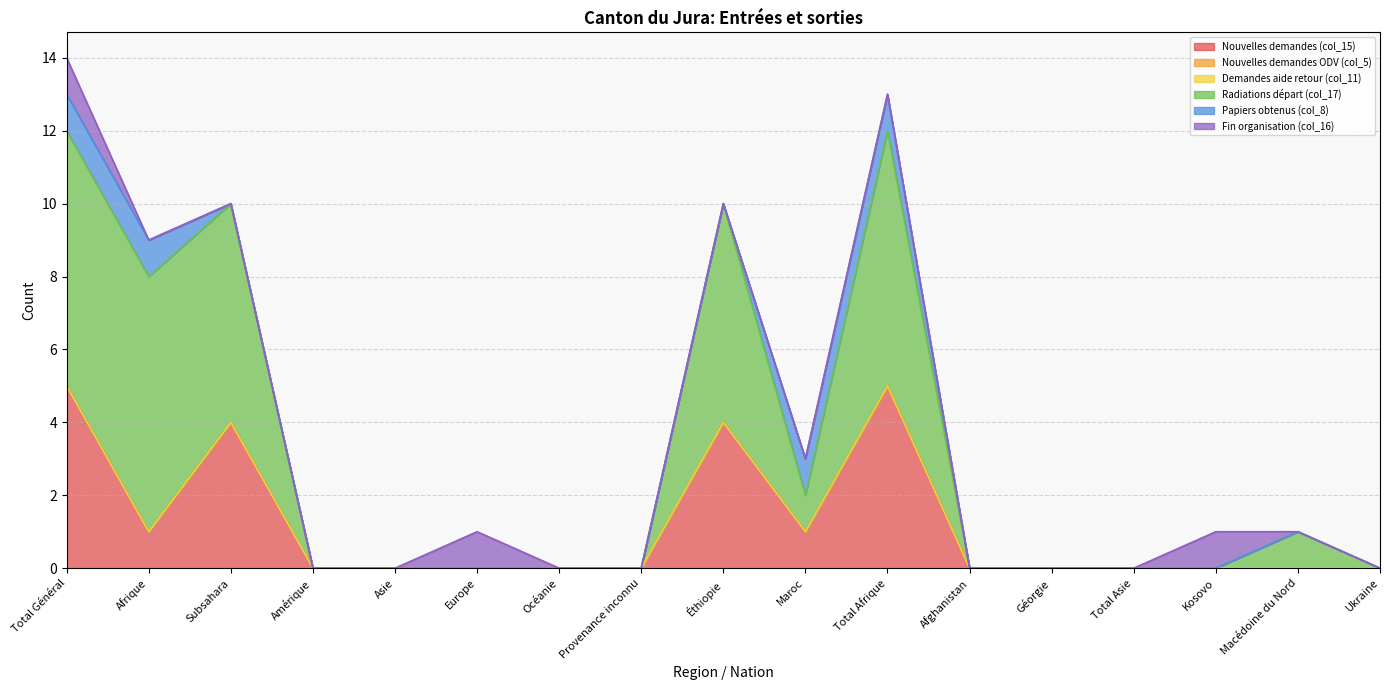

At which label does Demandes aide retour (col_11) reach its peak?

Total Général